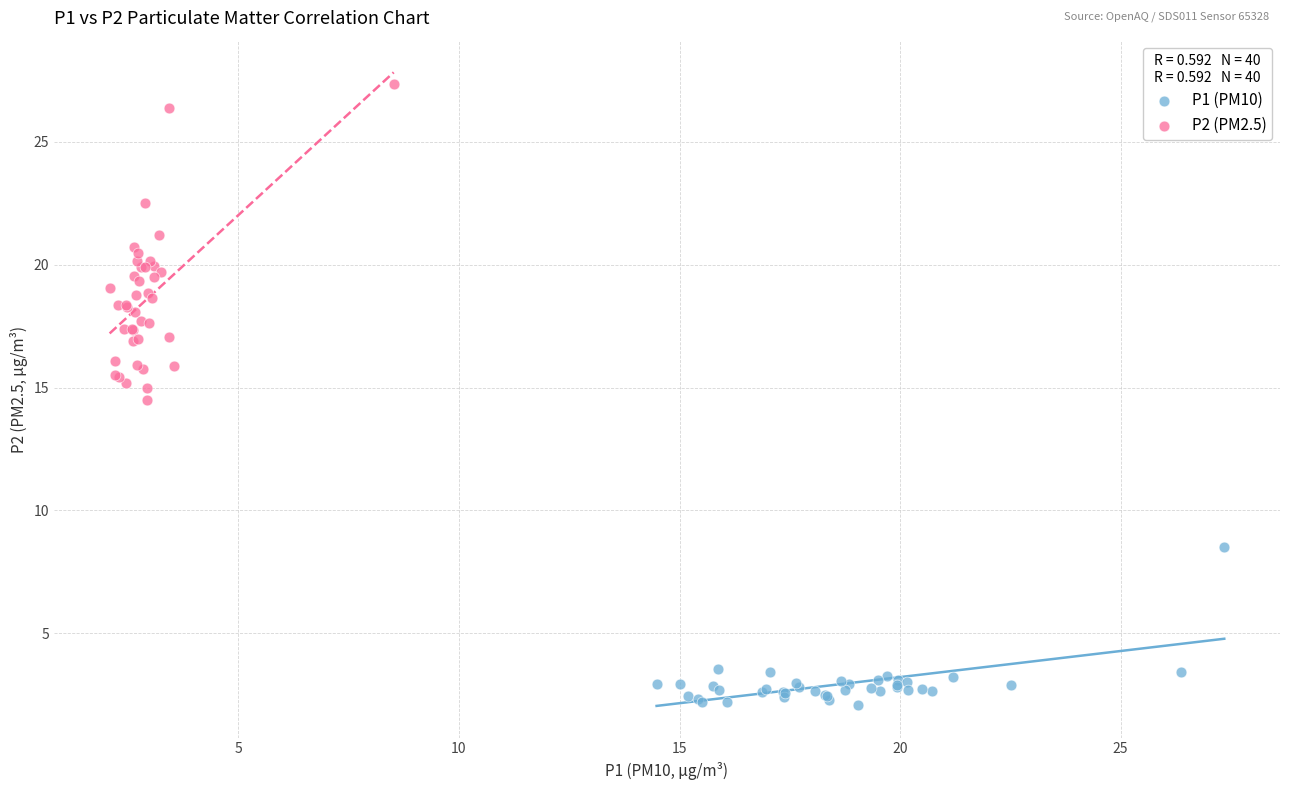

Which series has the widest spread of Y values?

P2 (PM2.5)